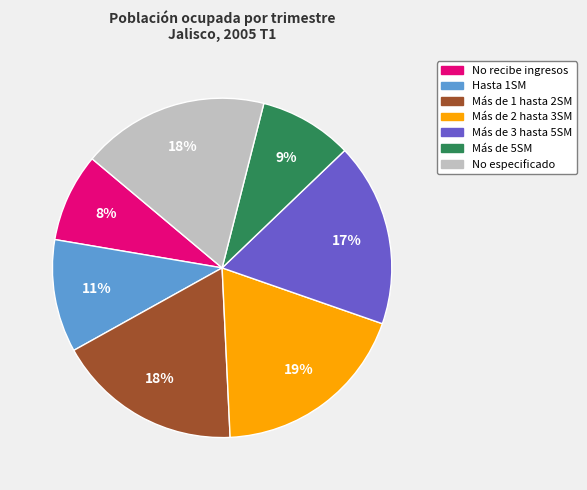

To the nearest percent, what is the average slice percentage?

14%